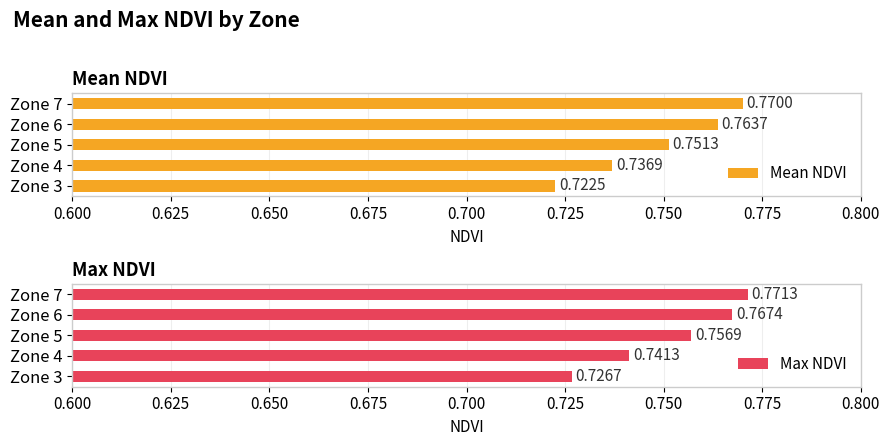

List the labels in order of Mean NDVI value, largest first.

Zone 7, Zone 6, Zone 5, Zone 4, Zone 3